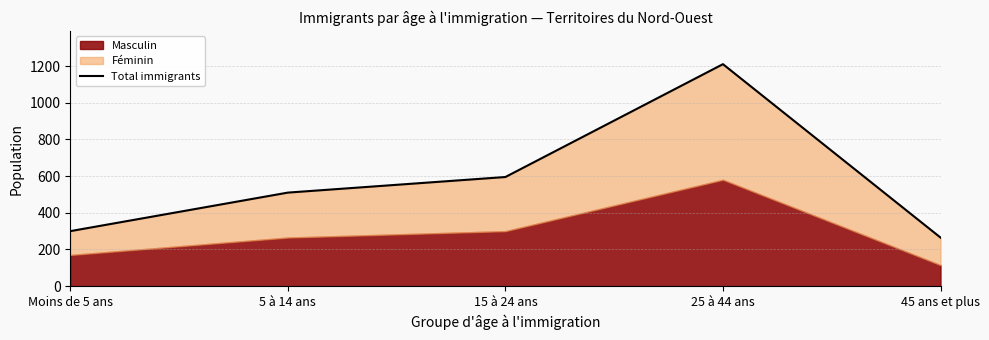

The chart shows a value of 595 at 15 à 24 ans. True or false?

True